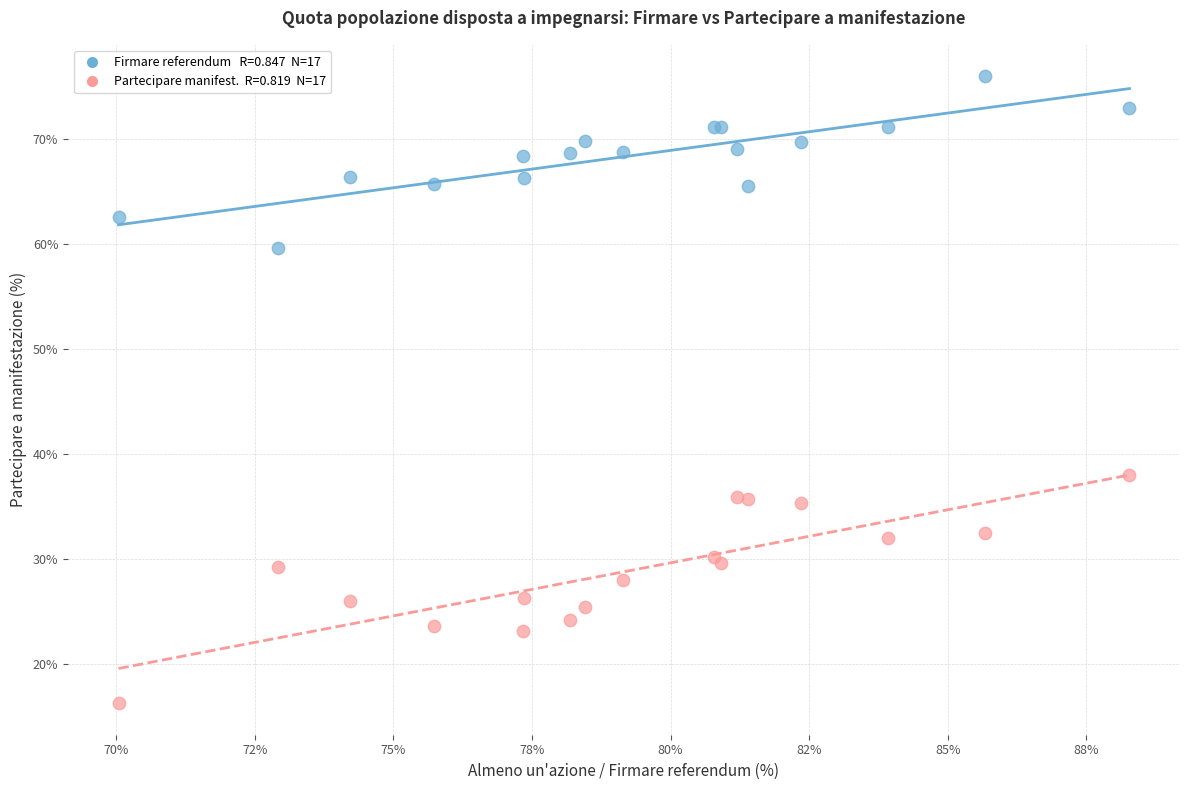

Across all series, what Y value is closest to 46?

38.0